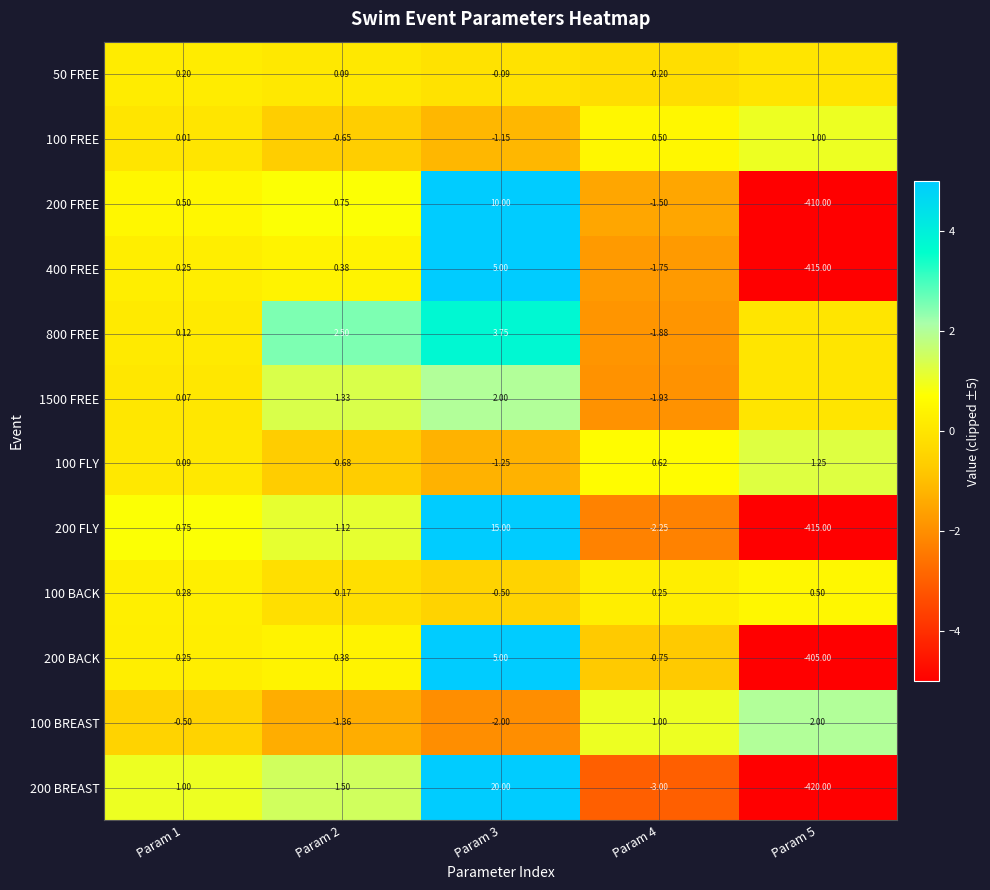

Between Param 1 and Param 3, which is larger?

Param 1